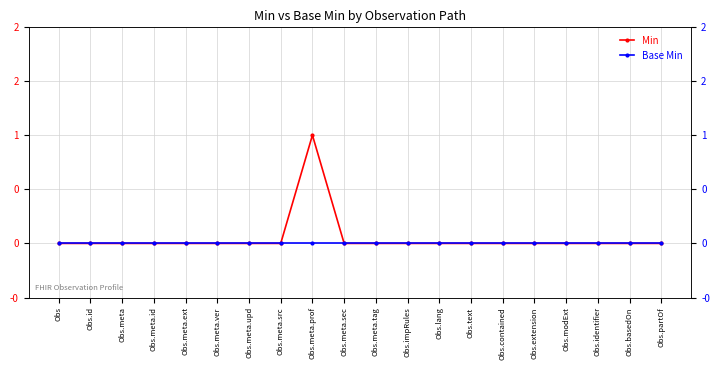

True or false: Min and Base Min intersect in this chart.

False